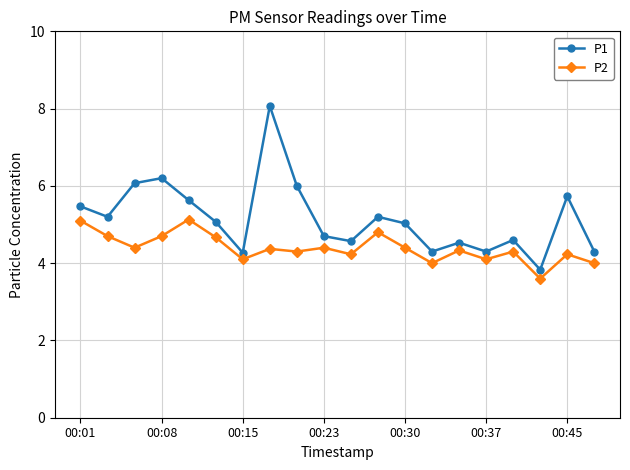

How many series are shown in this chart?

2